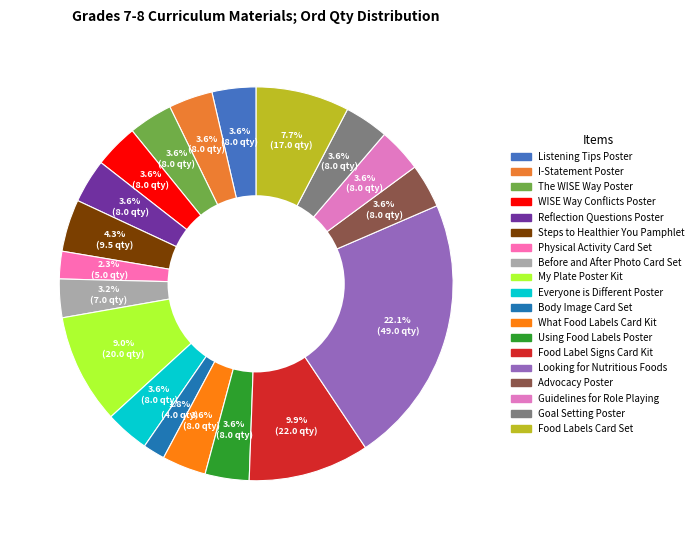

Count the number of slices in the pie.

19